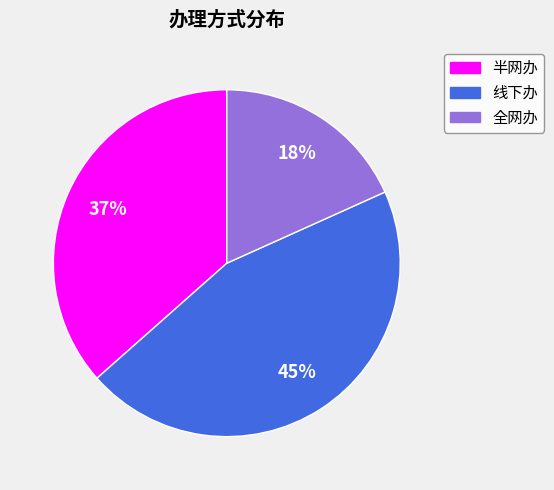

To the nearest percent, what percentage of the pie is 半网办?

37%